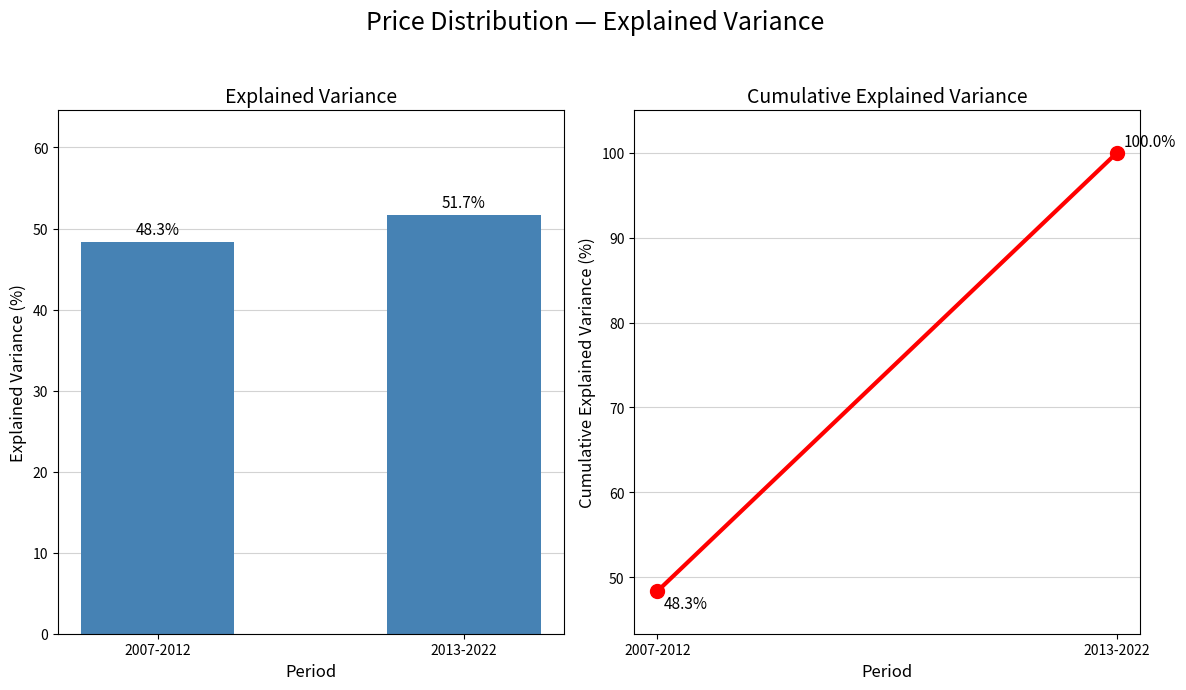

The value at 2007-2012 is 48.3. True or false?

True